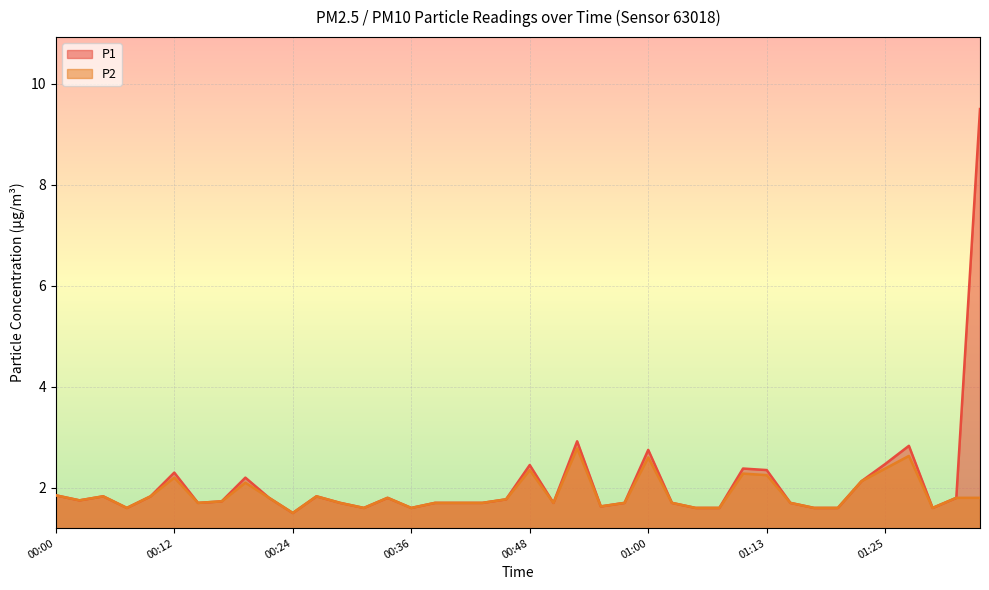

Rank the series by their average value, from highest to lowest.

P1, P2